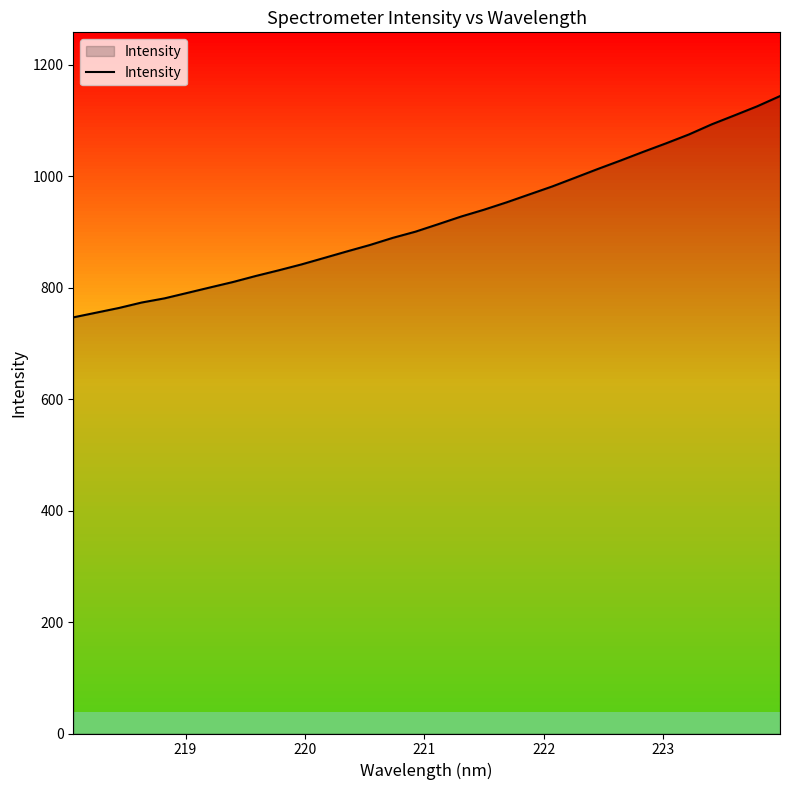

What is the smallest value displayed?

746.6